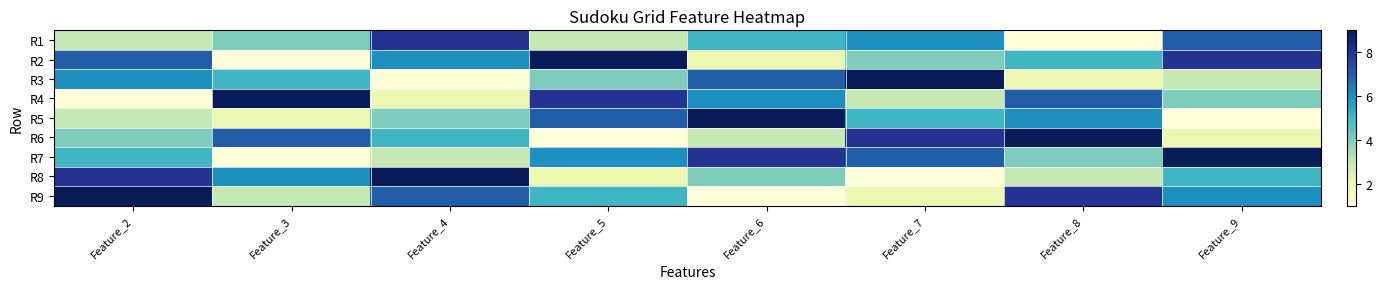

At which category is the sum across all series the highest?

6